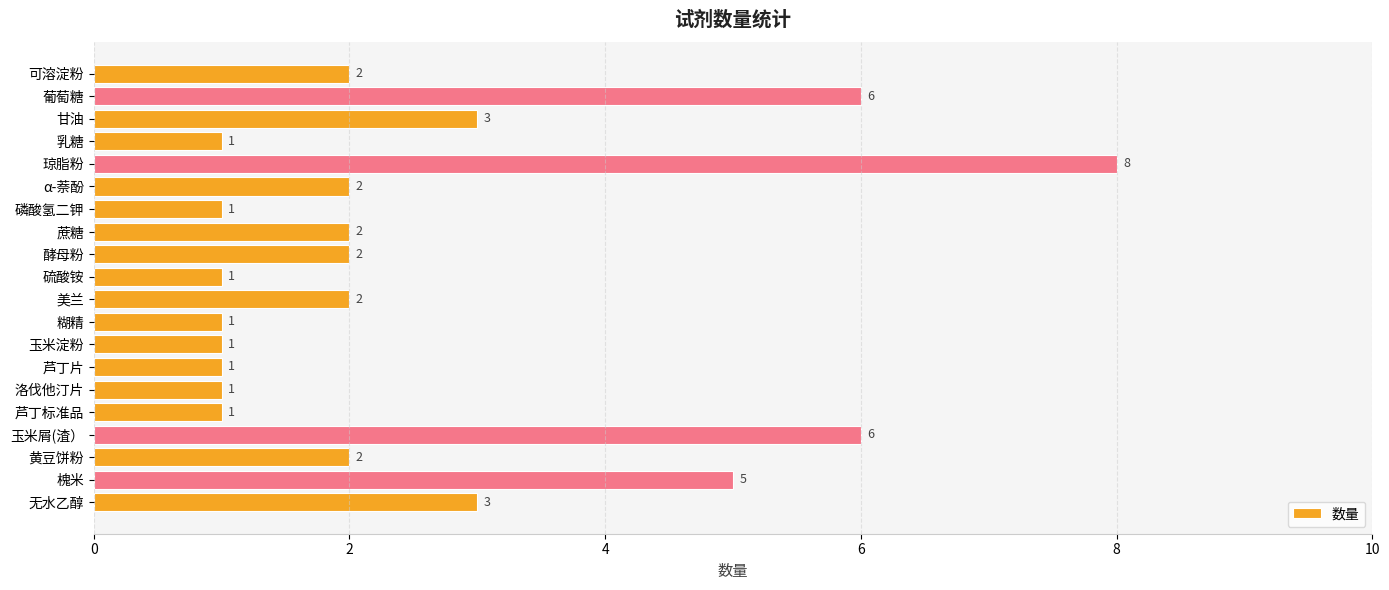

Approximately how many times larger is the value at 酵母粉 compared to 蔗糖?

1.0